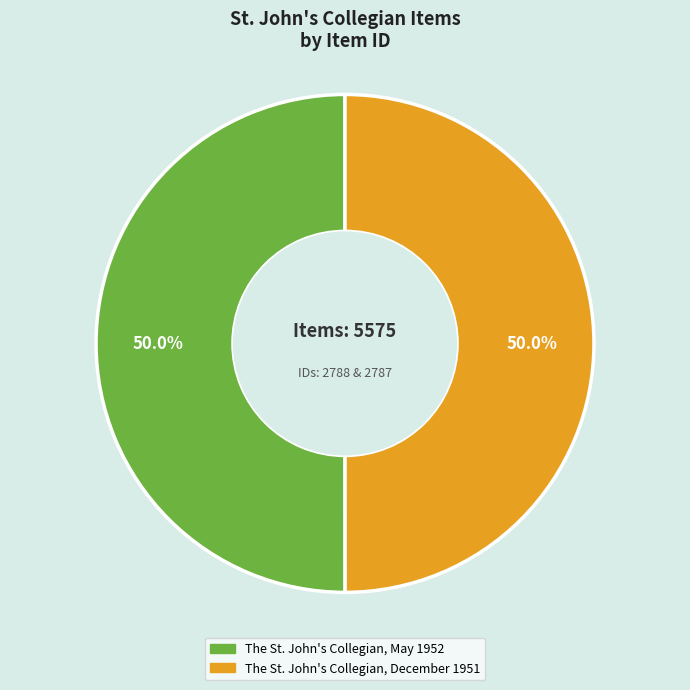

What percentage is the The St. John's Collegian, May 1952 slice, to the nearest percent?

50%